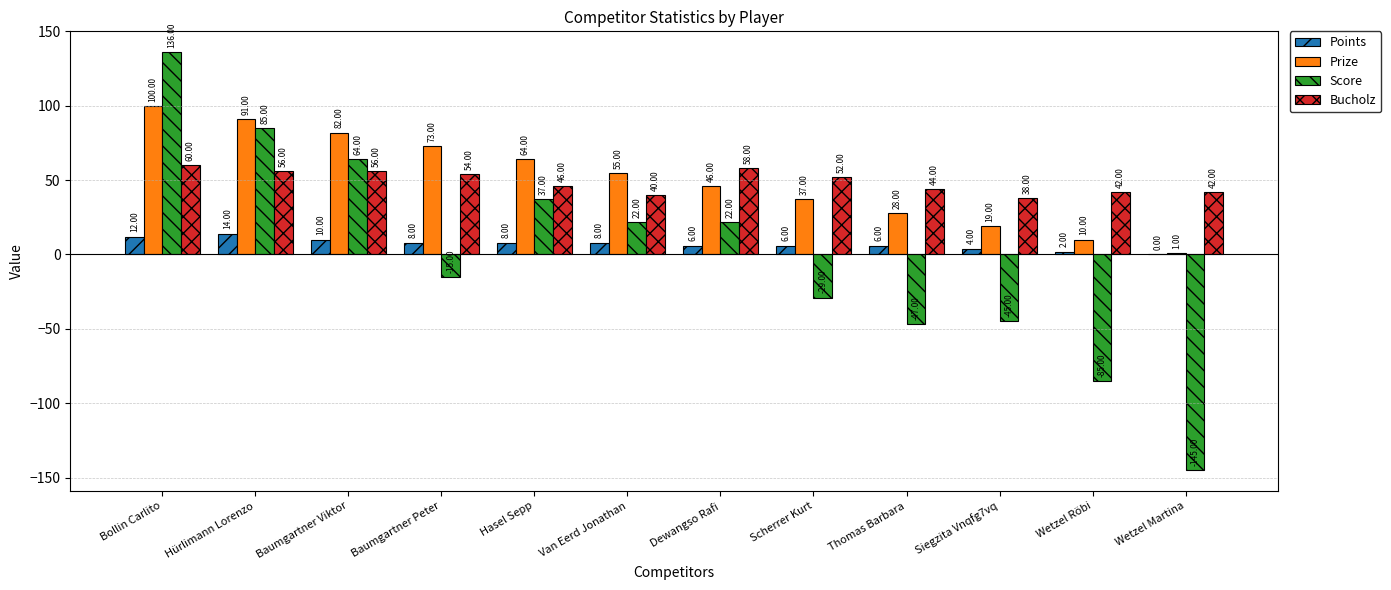

Reading left to right, list all the values displayed in this chart.

Points: 12	14	10	8	8	8	6	6	6	4	2	0
Prize: 100	91	82	73	64	55	46	37	28	19	10	1
Score: 136	85	64	-15	37	22	22	-29	-47	-45	-85	-145
Bucholz: 60	56	56	54	46	40	58	52	44	38	42	42